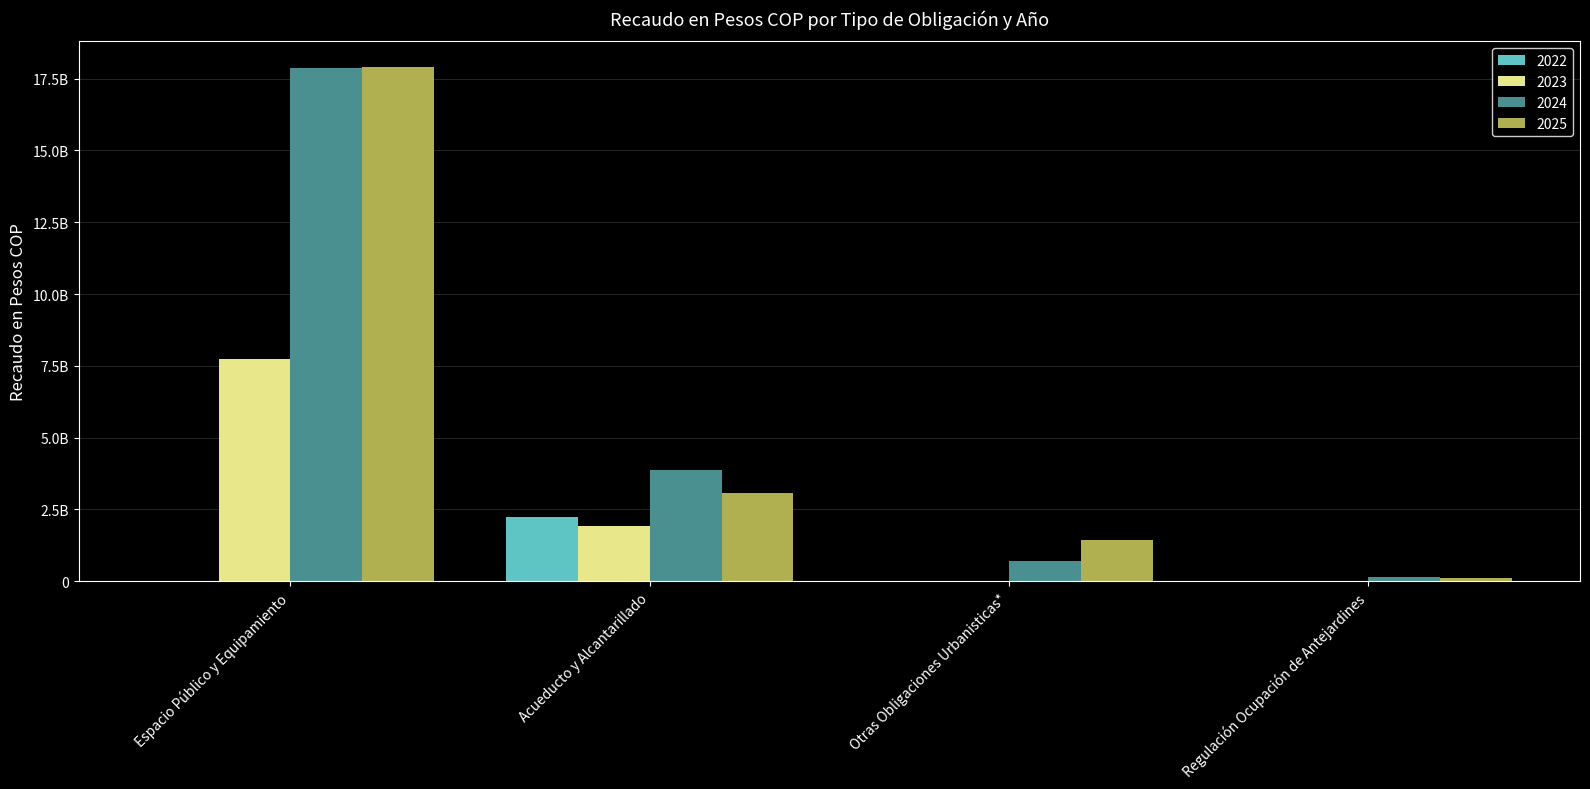

What are all the series names shown in the legend?

2022, 2023, 2024, 2025